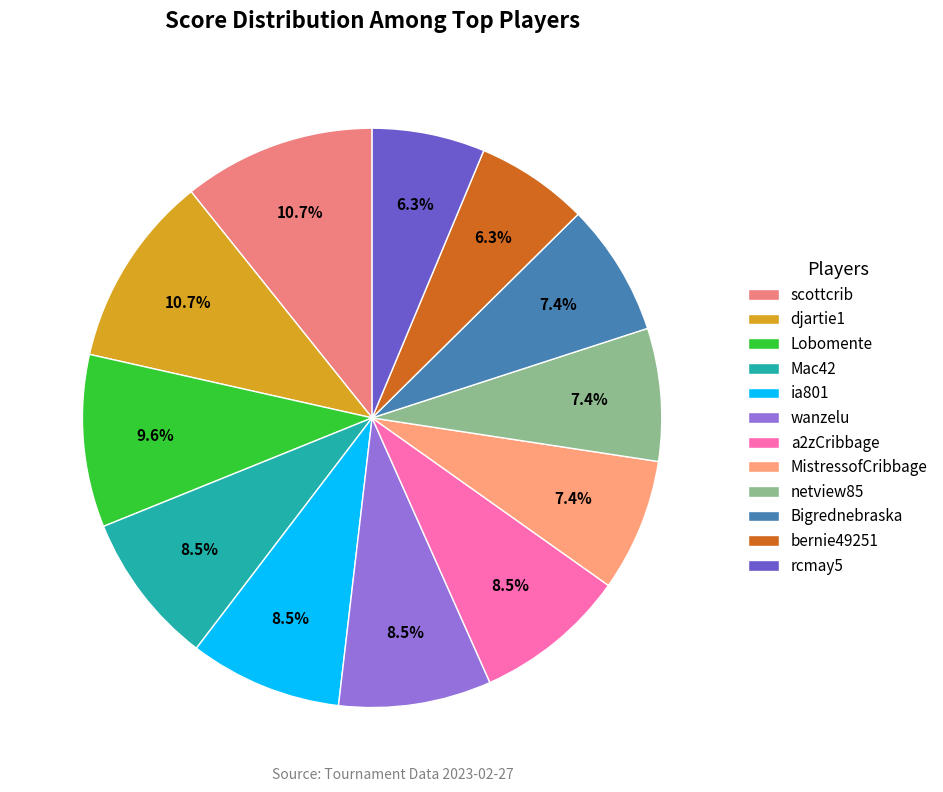

Count the number of slices in the pie.

12